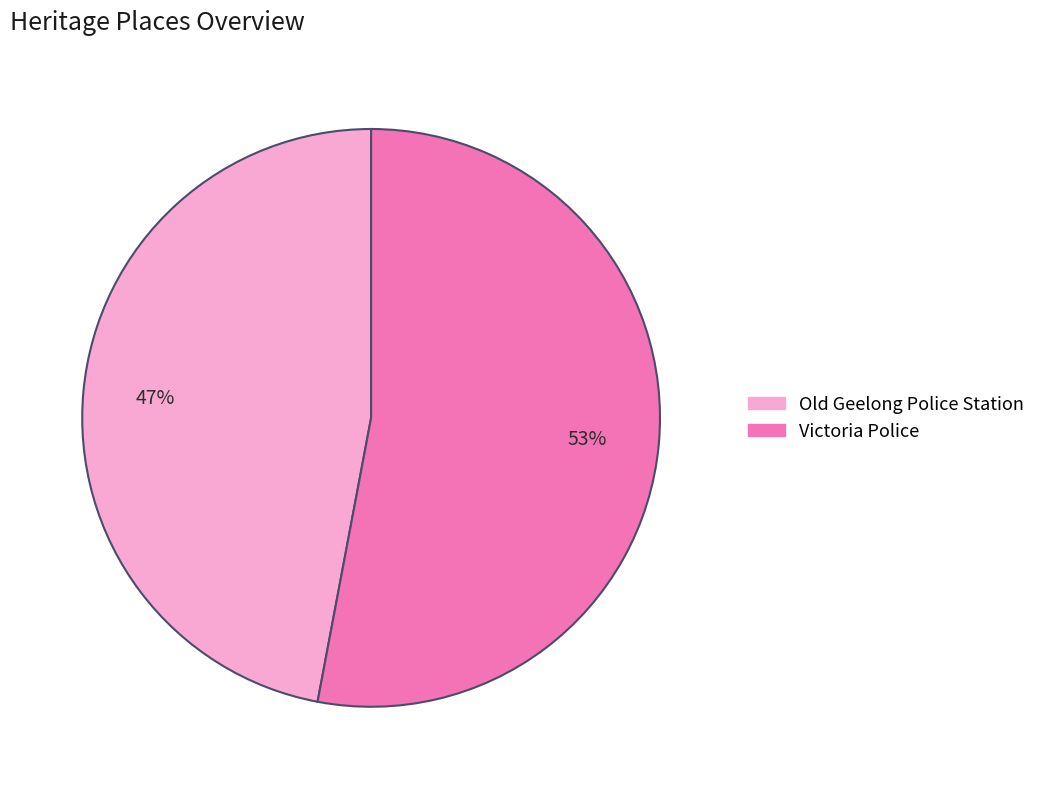

Count the number of slices in the pie.

2